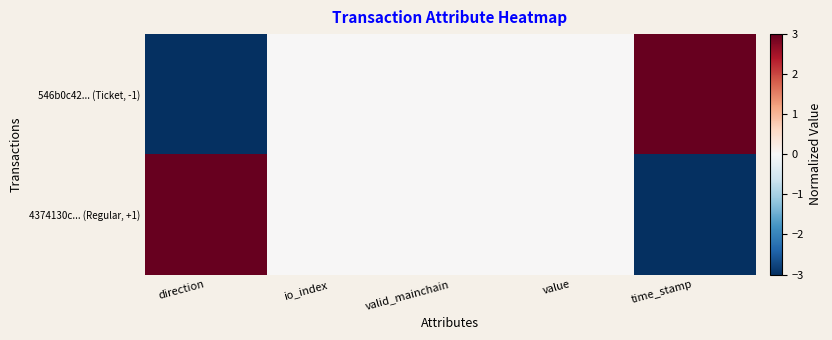

At how many categories does at least one series exceed 2?

2